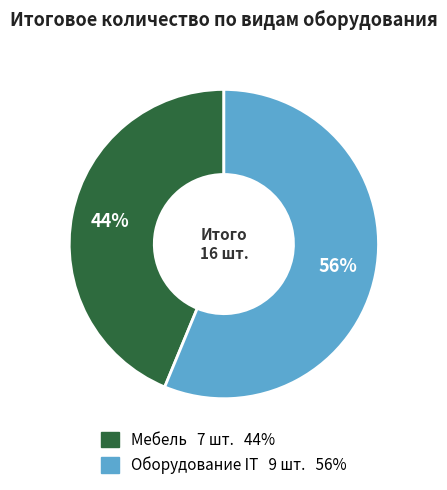

Which category has the biggest portion of the pie?

Оборудование IT